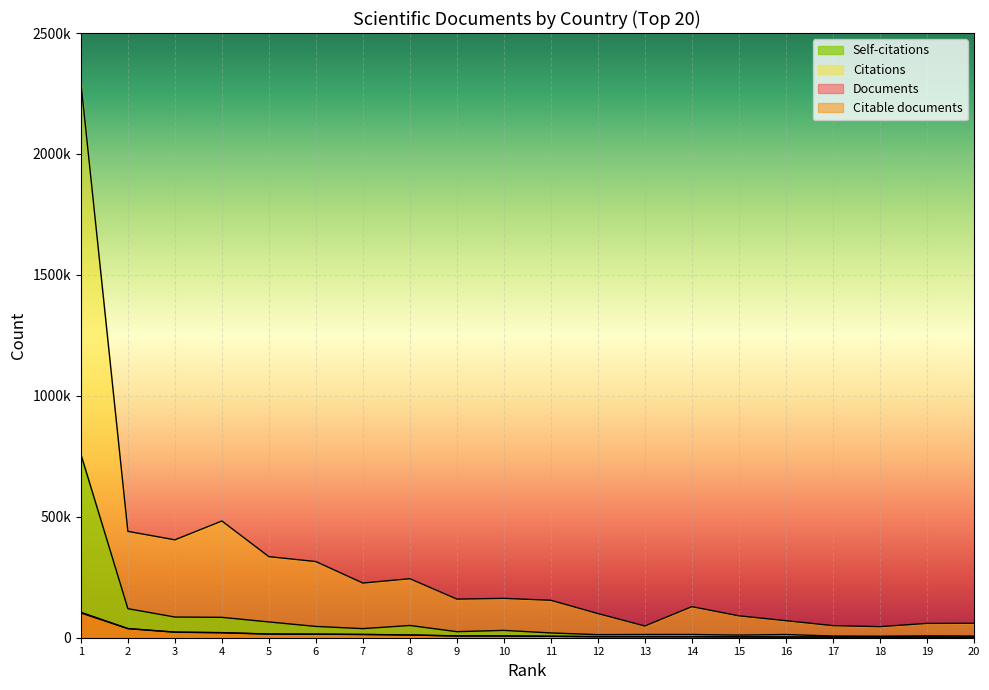

What are all the series names shown in the legend?

Documents, Citable documents, Citations, Self-citations